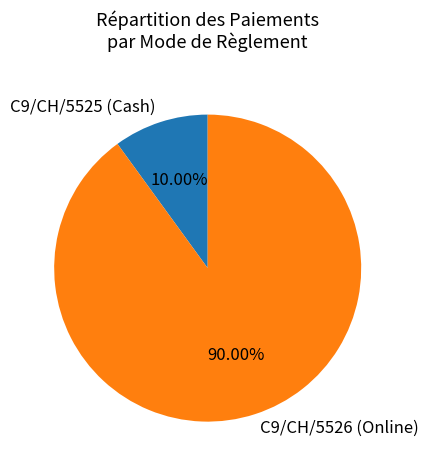

Which slice represents more than half of the pie?

C9/CH/5526 (Online)